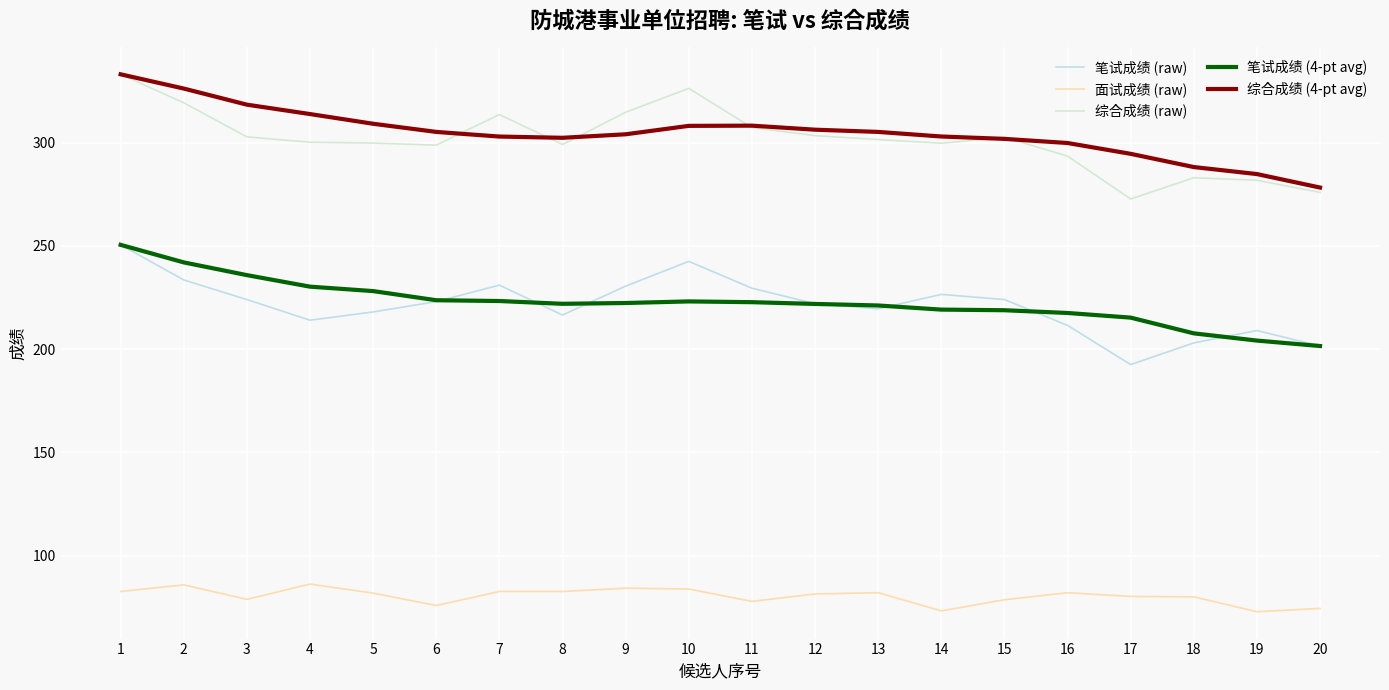

Does the chart have visible grid lines?

Yes